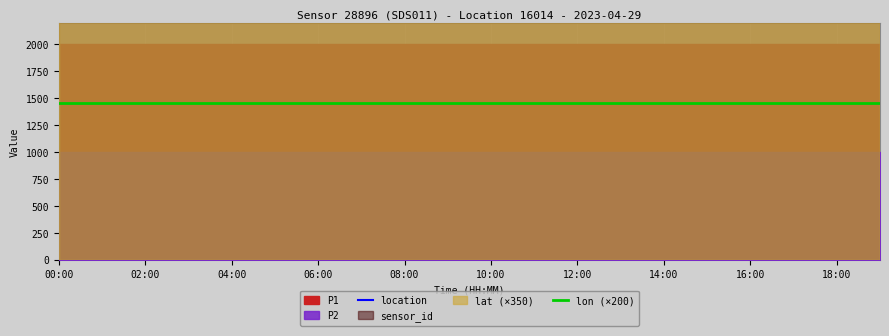

What is the maximum value for lat?

50.6